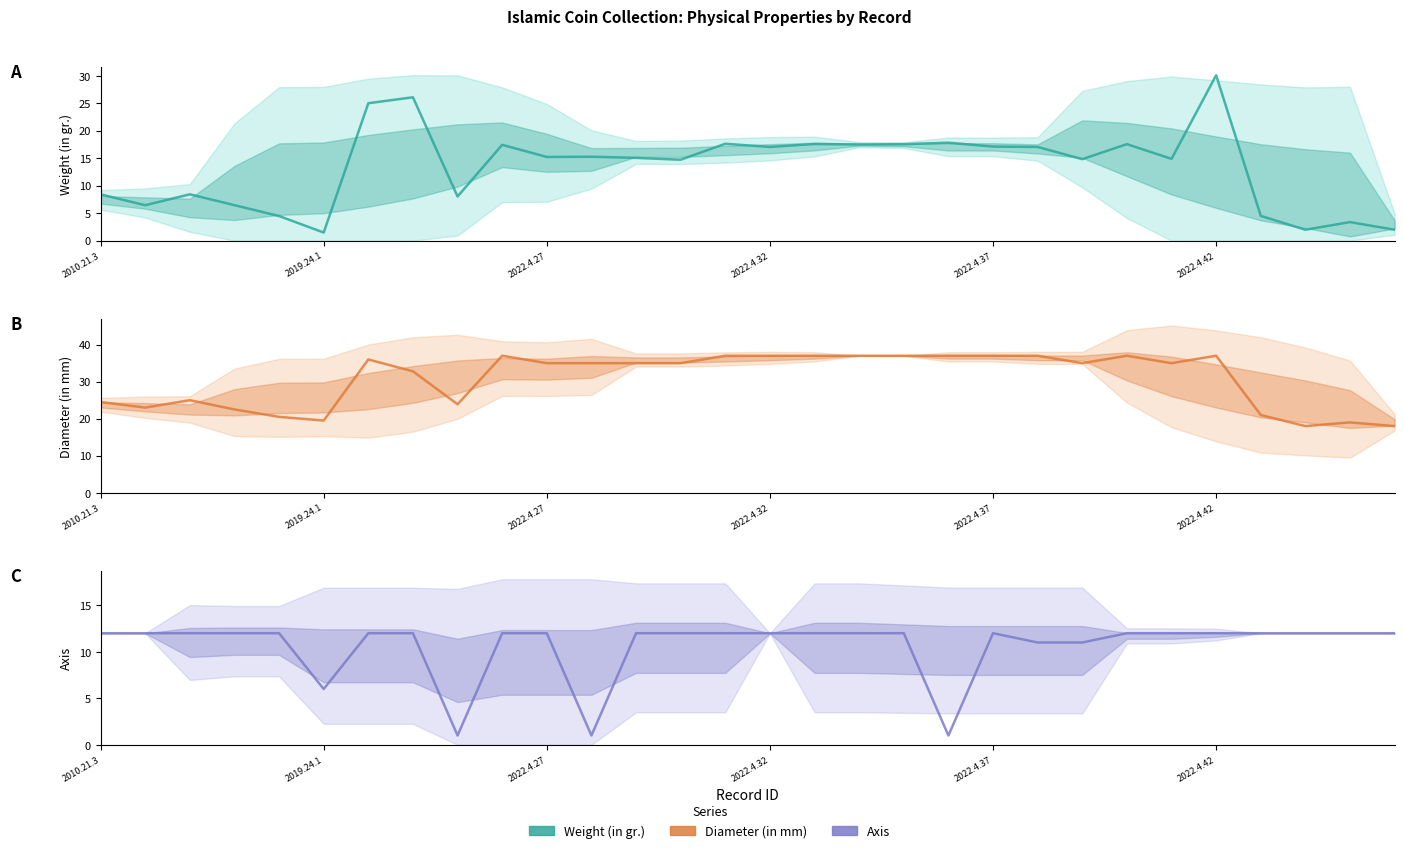

In Weight (in gr.), how many points are lower than both neighbors (excluding endpoints)?

10